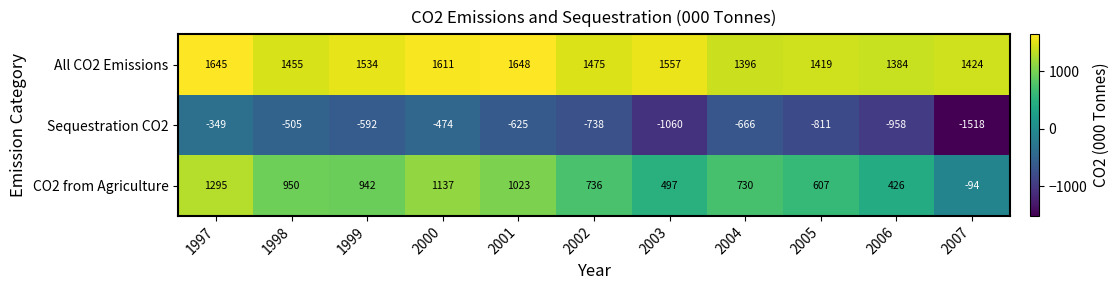

Which series changed the most between 2004 and 2006?

CO2 from Agriculture